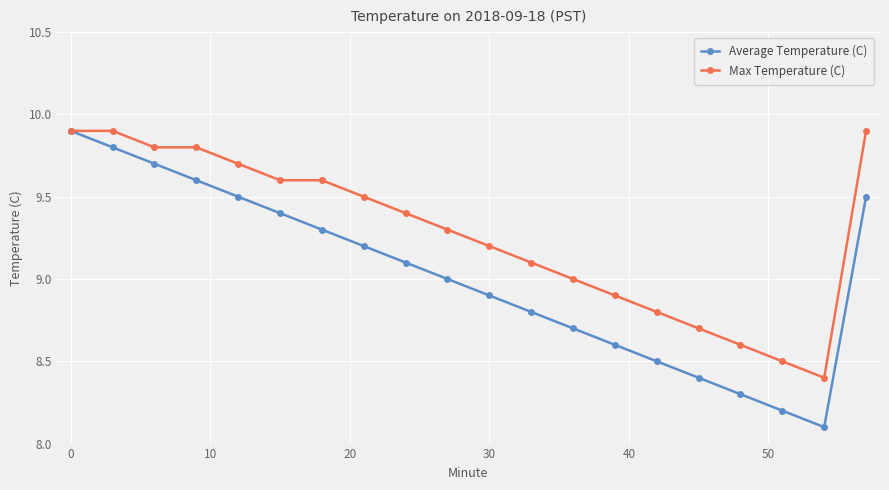

What is the minimum value for Average Temperature (C)?

8.1